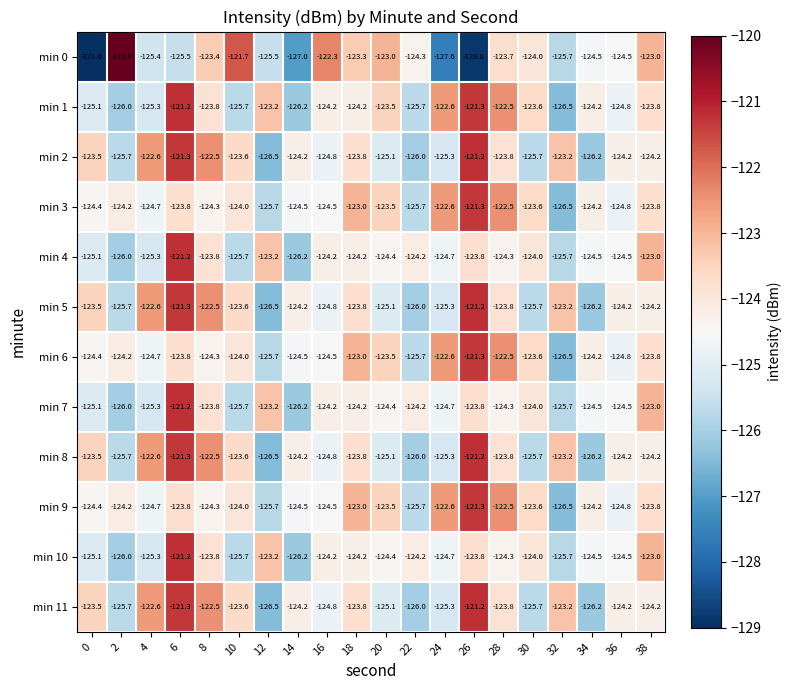

Is the value of min 1 at 18 greater than the value of min 9 at 36?

Yes